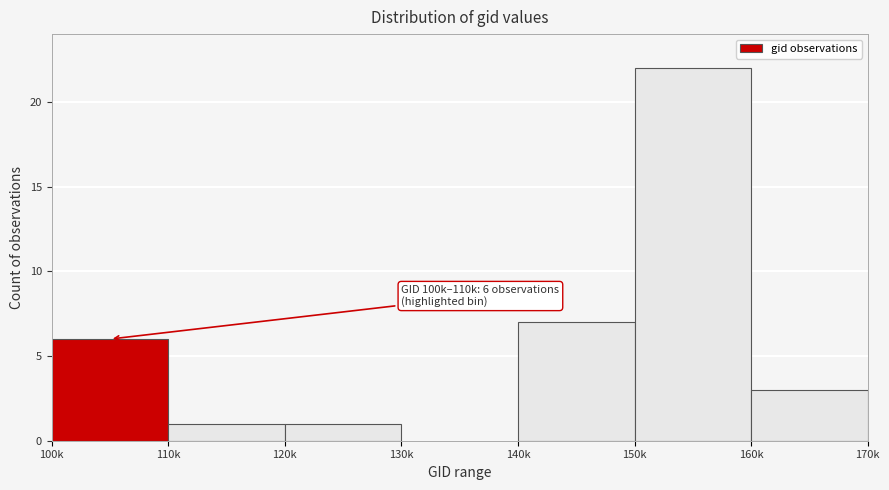

Reading left to right, transcribe all the data shown in this chart.

100k=6	110k=1	120k=1	130k=0	140k=7	150k=22	160k=3